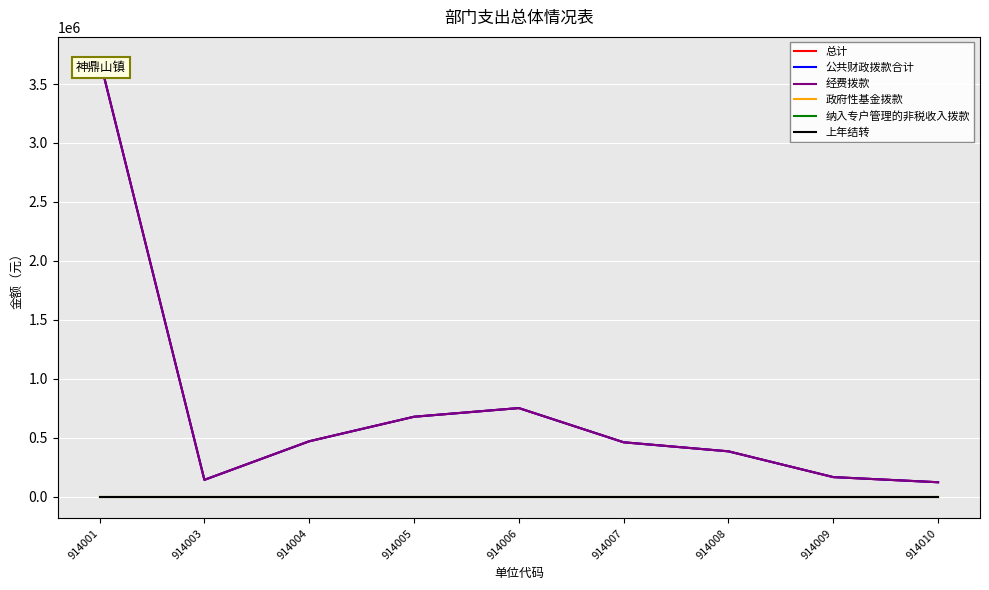

Is the value of 经费拨款 at 914009 greater than the value of 公共财政拨款合计 at 914008?

No